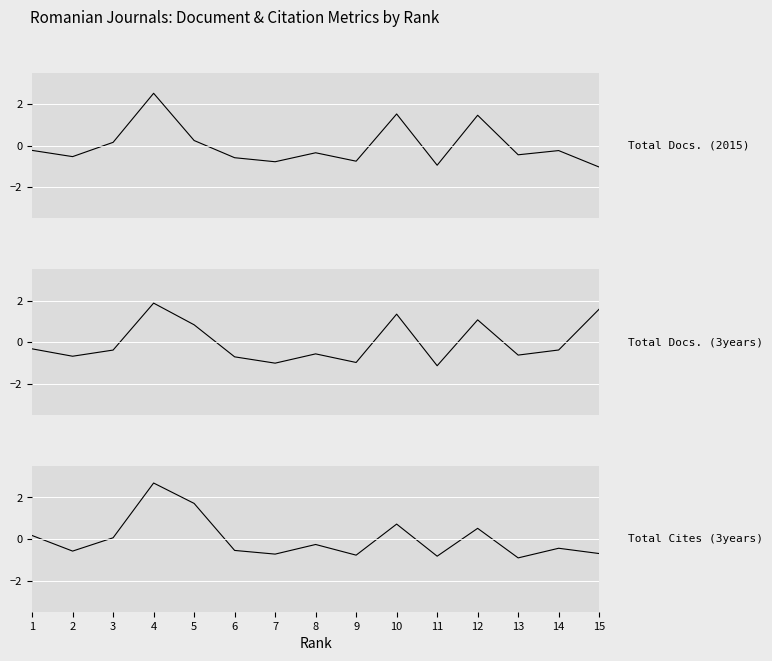

How many values in the Total Cites (3years) series are below 0?

9